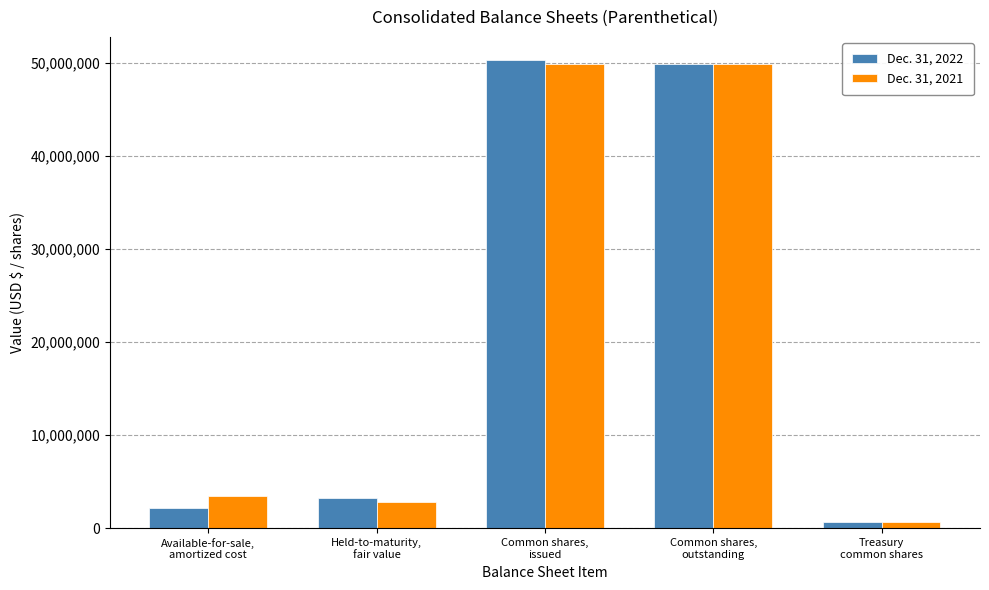

What position from the left is Common shares,
issued?

3